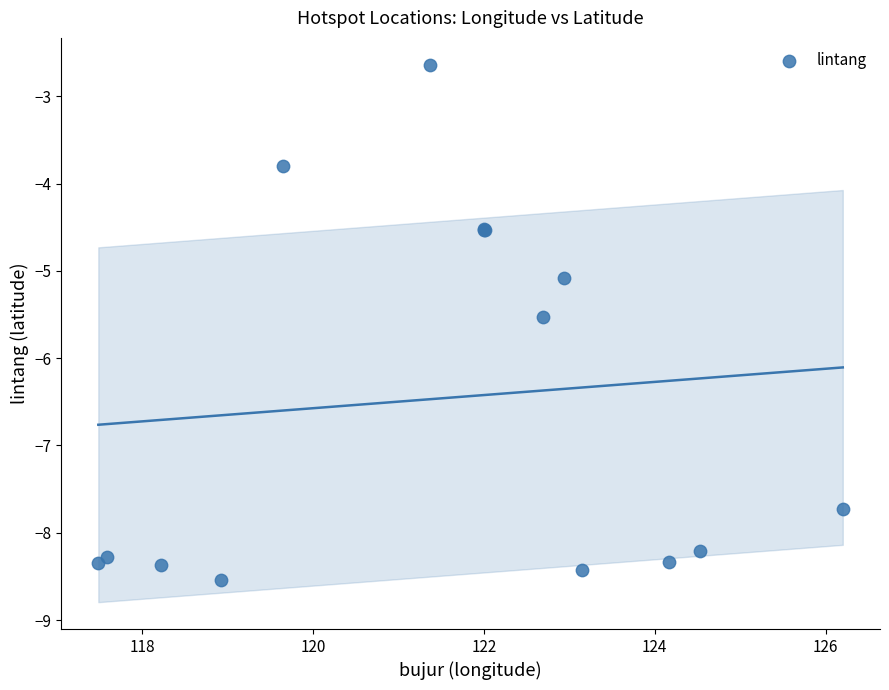

What Y value in the scatter plot is closest to -5?

-5.1